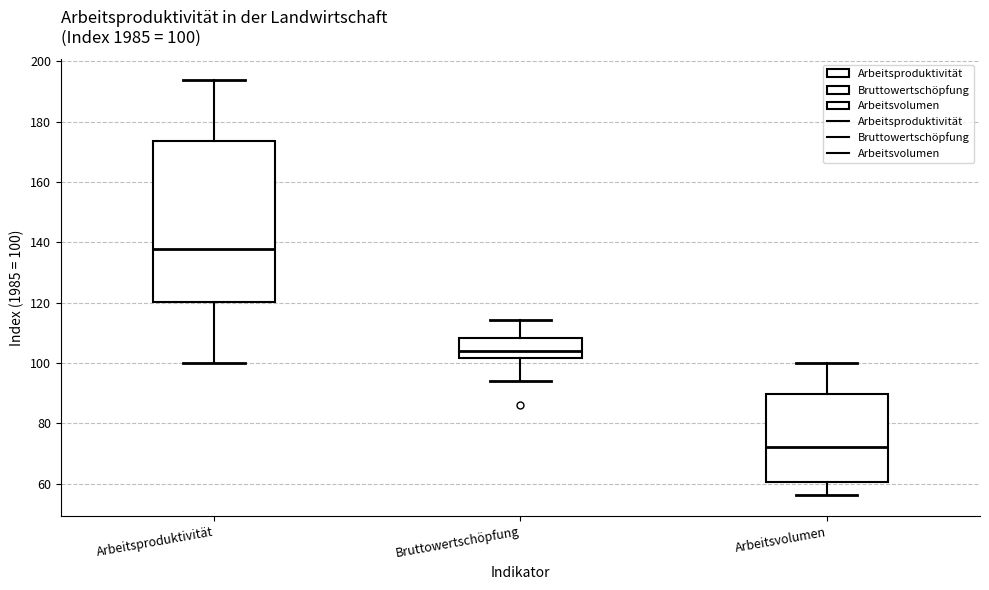

Comparing the boxes themselves (not the whiskers), which one is the tallest?

Arbeitsproduktivität